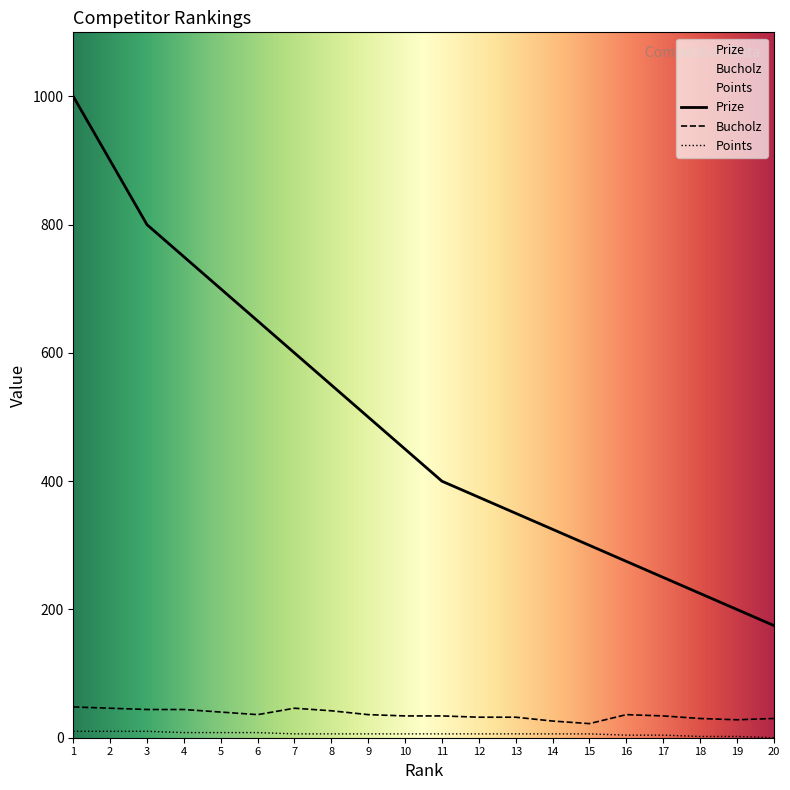

Read the Bucholz value at 3, to the nearest 10.

40